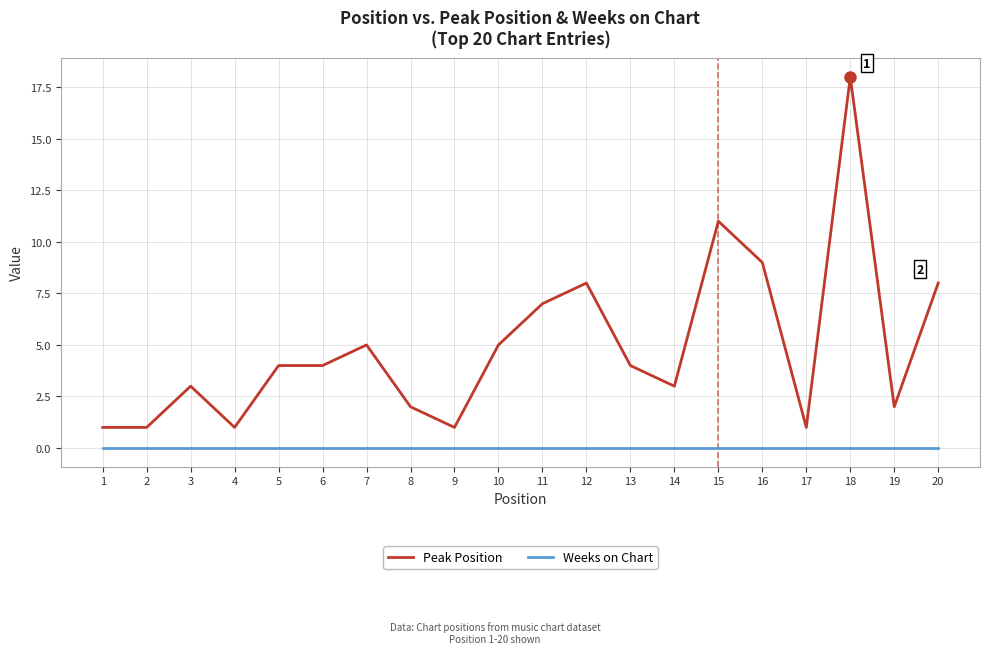

True or false: Peak Position and Weeks on Chart cross at least once.

False